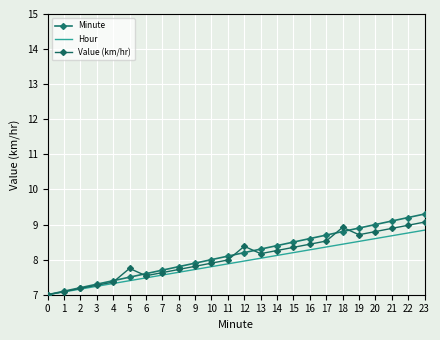

Rank the series by their average value, from lowest to highest.

Hour, Value (km/hr), Minute